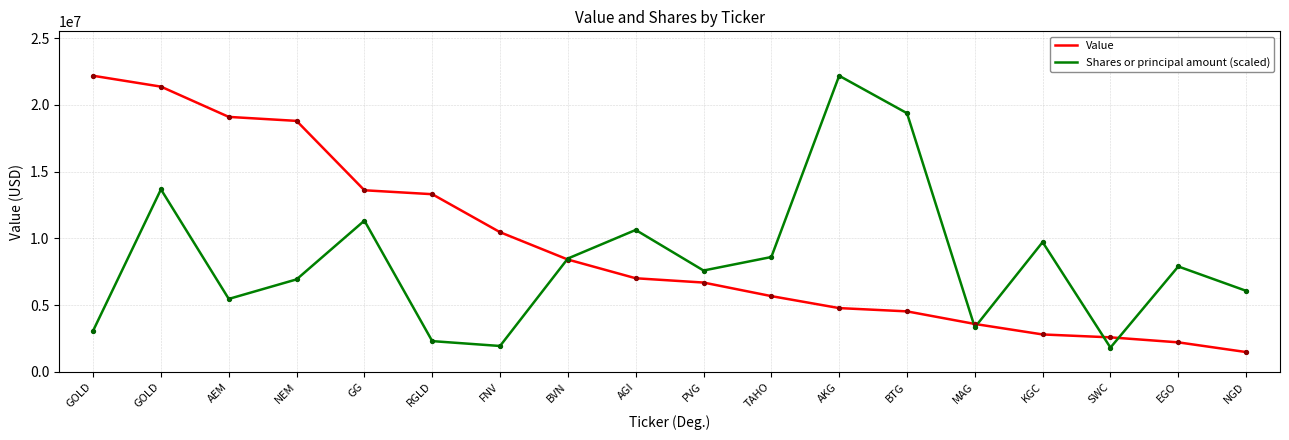

What are all the series names shown in the legend?

Value, Shares or principal amount (scaled)